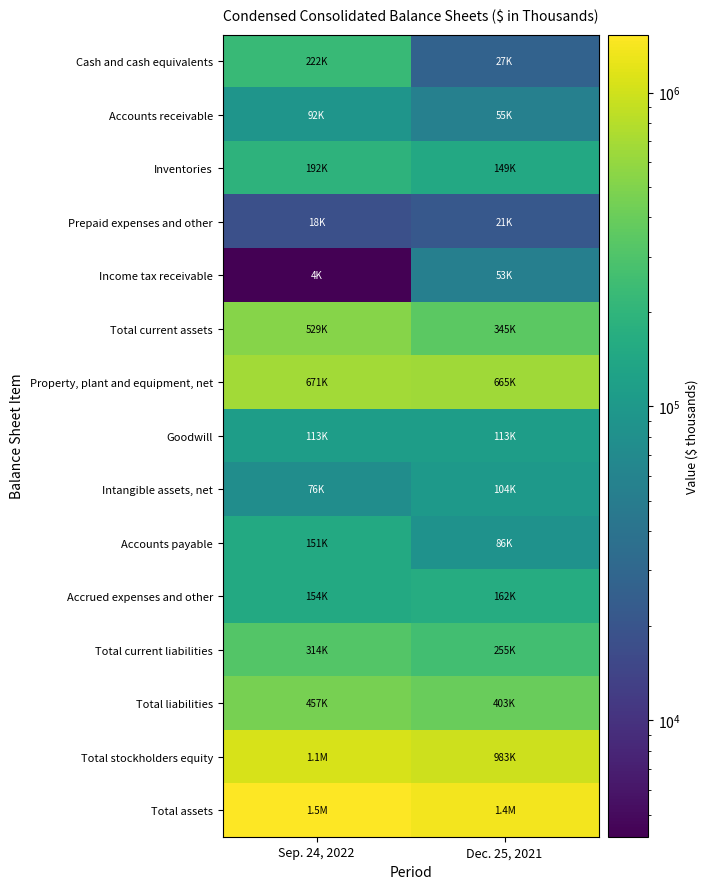

Between Sep. 24, 2022 and Dec. 25, 2021, which is larger?

Sep. 24, 2022